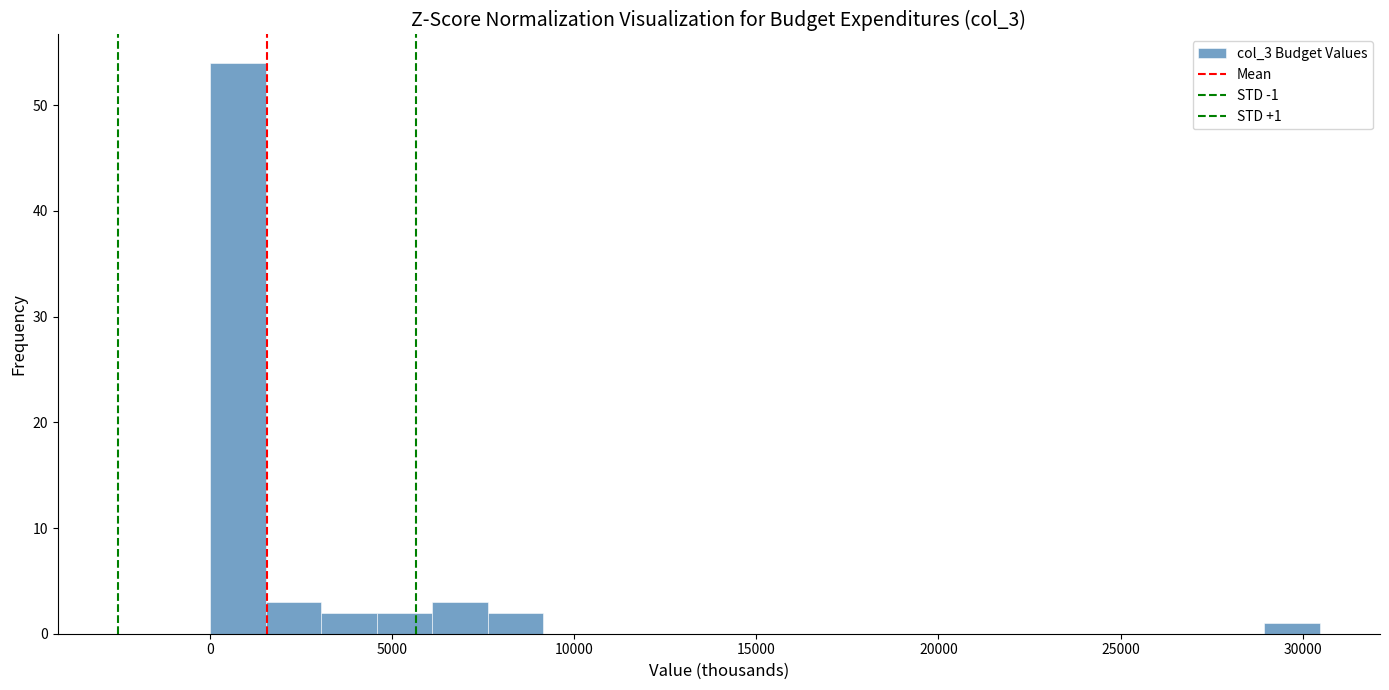

Read against the x-axis, roughly where is the centre of the tallest bar?

1000